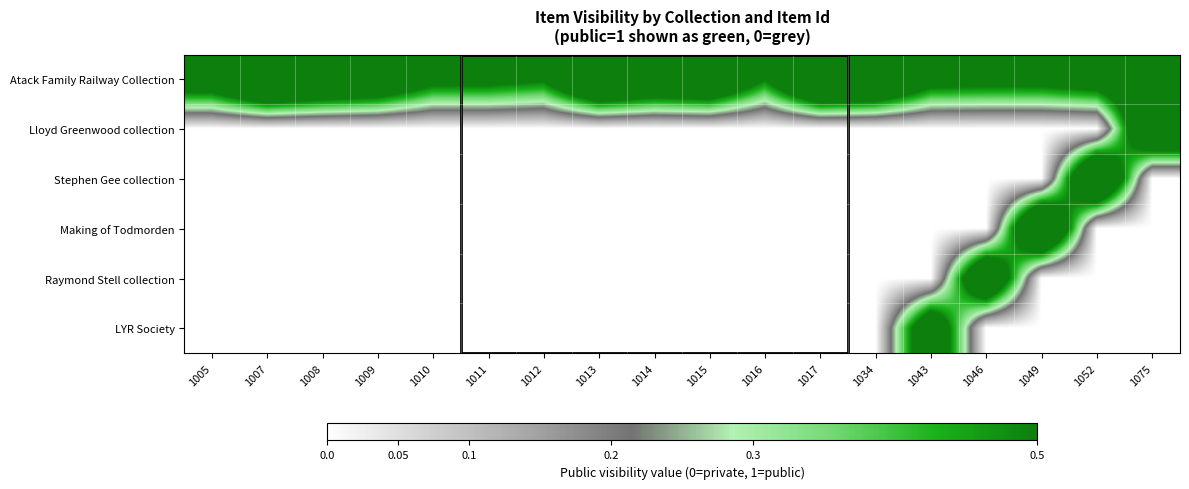

Reading left to right, transcribe all the data shown in this chart.

Atack Family Railway Collection: 1005=0.7	1007=1.0	1008=0.9	1009=0.8	1010=0.6	1011=0.6	1012=0.5	1013=0.9	1014=0.8	1015=0.9	1016=0.5	1017=1.0	1034=0.9	1043=0.6	1046=0.6	1049=0.6	1052=0.7	1075=0.8
Lloyd Greenwood collection: 1005=0.0	1007=0.0	1008=0.0	1009=0.0	1010=0.0	1011=0.0	1012=0.0	1013=0.0	1014=0.0	1015=0.0	1016=0.0	1017=0.0	1034=0.0	1043=0.0	1046=0.0	1049=0.0	1052=0.0	1075=0.9
Stephen Gee collection: 1005=0.0	1007=0.0	1008=0.0	1009=0.0	1010=0.0	1011=0.0	1012=0.0	1013=0.0	1014=0.0	1015=0.0	1016=0.0	1017=0.0	1034=0.0	1043=0.0	1046=0.0	1049=0.0	1052=1.0	1075=0.0
Making of Todmorden: 1005=0.0	1007=0.0	1008=0.0	1009=0.0	1010=0.0	1011=0.0	1012=0.0	1013=0.0	1014=0.0	1015=0.0	1016=0.0	1017=0.0	1034=0.0	1043=0.0	1046=0.0	1049=1.0	1052=0.0	1075=0.0
Raymond Stell collection: 1005=0.0	1007=0.0	1008=0.0	1009=0.0	1010=0.0	1011=0.0	1012=0.0	1013=0.0	1014=0.0	1015=0.0	1016=0.0	1017=0.0	1034=0.0	1043=0.0	1046=0.9	1049=0.0	1052=0.0	1075=0.0
LYR Society: 1005=0.0	1007=0.0	1008=0.0	1009=0.0	1010=0.0	1011=0.0	1012=0.0	1013=0.0	1014=0.0	1015=0.0	1016=0.0	1017=0.0	1034=0.0	1043=0.8	1046=0.0	1049=0.0	1052=0.0	1075=0.0